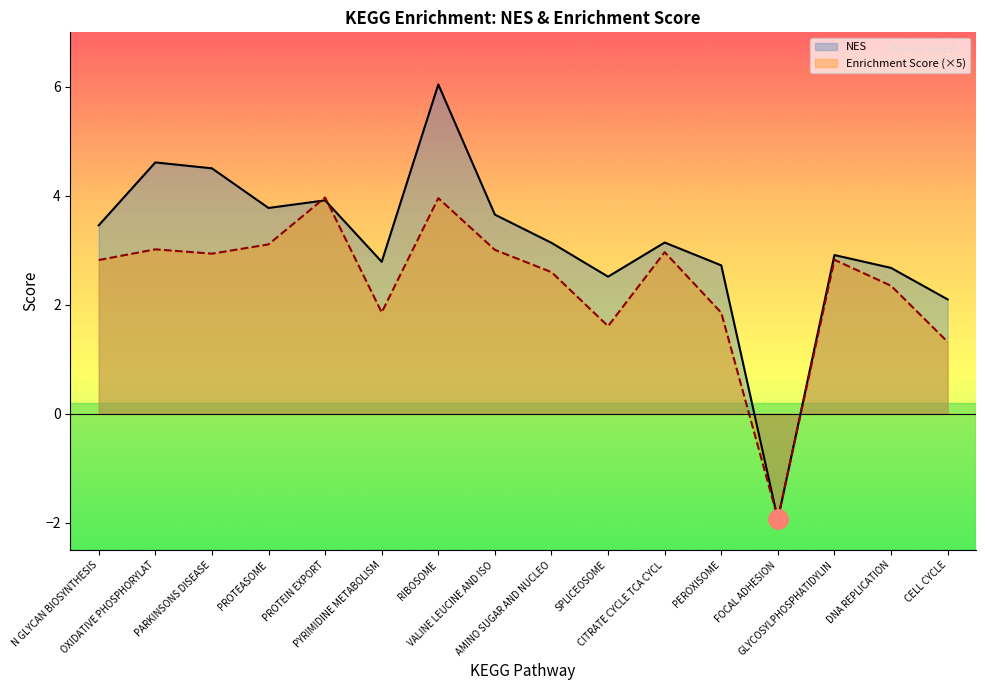

How many positive values does the NES series have?

15